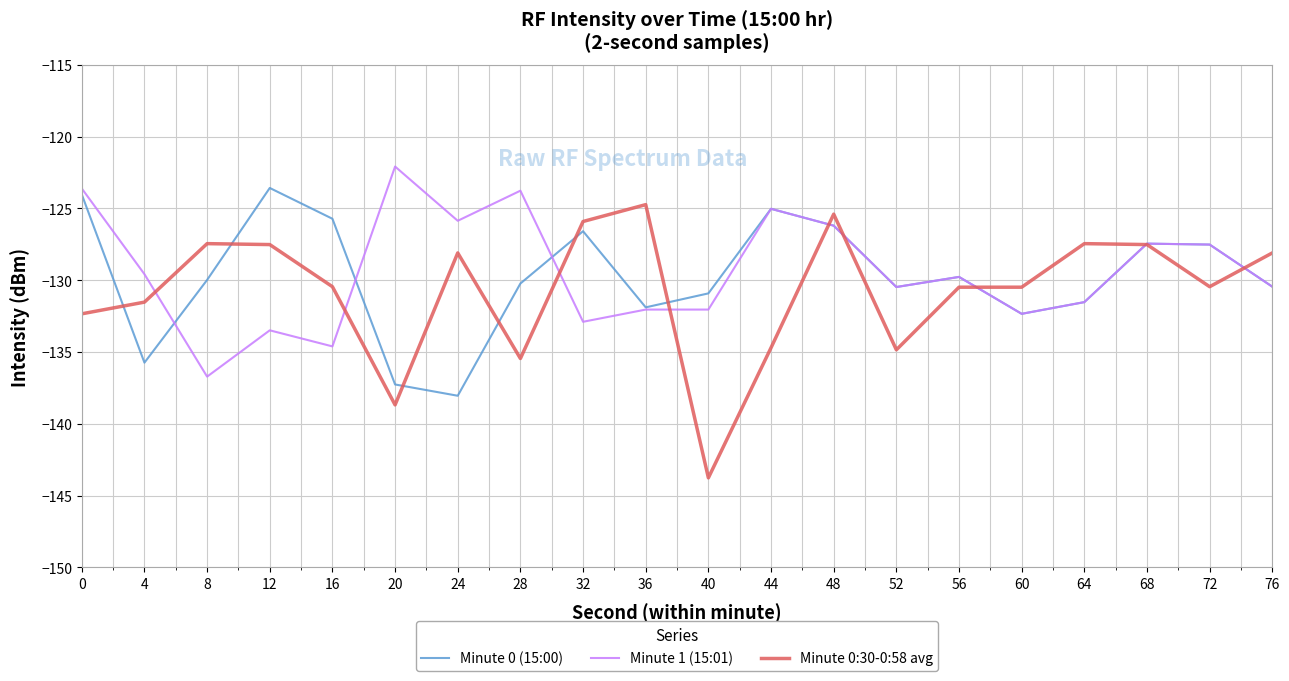

Is the value of Minute 1 (15:01) at 20 greater than the value of Minute 0:30-0:58 avg at 76?

Yes